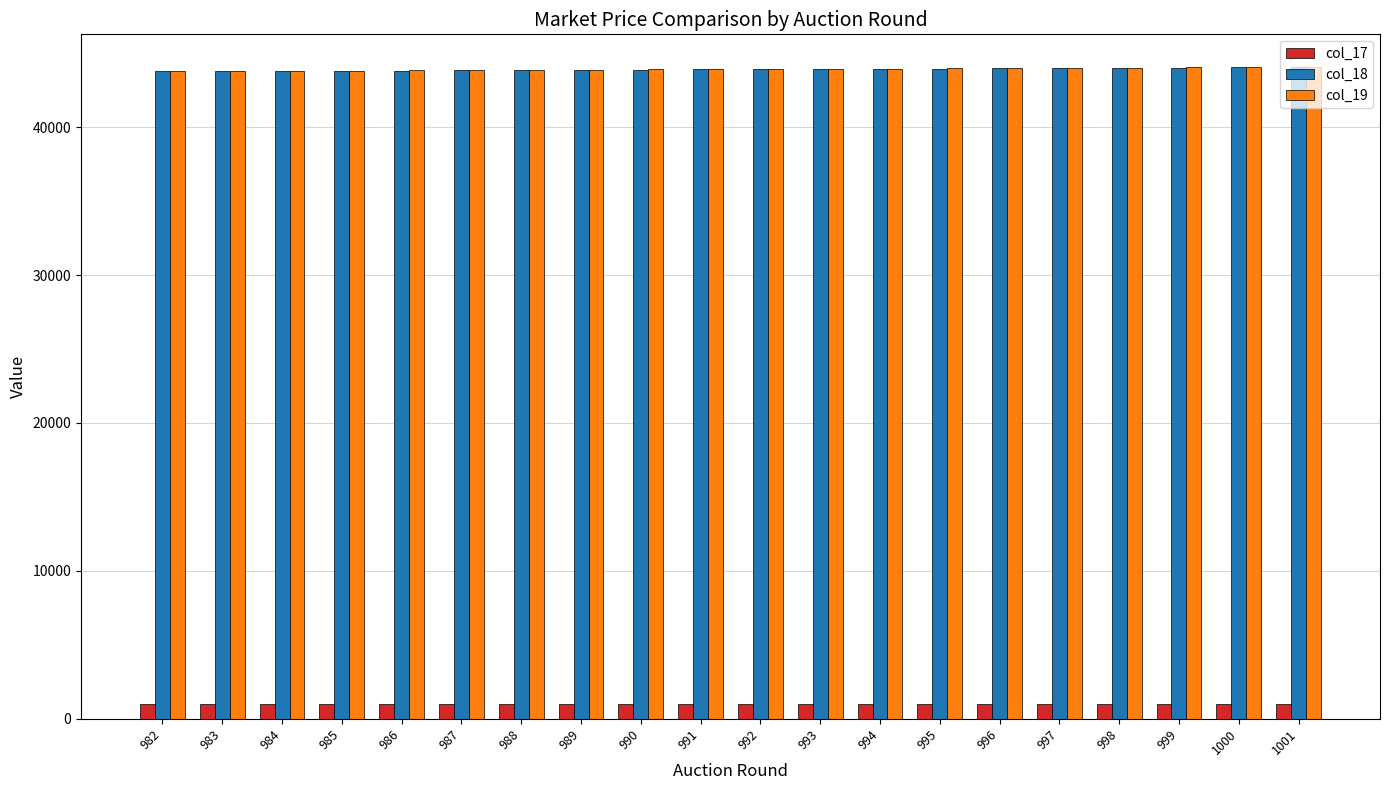

Is it true that col_18 equals 43761 at 982?

True